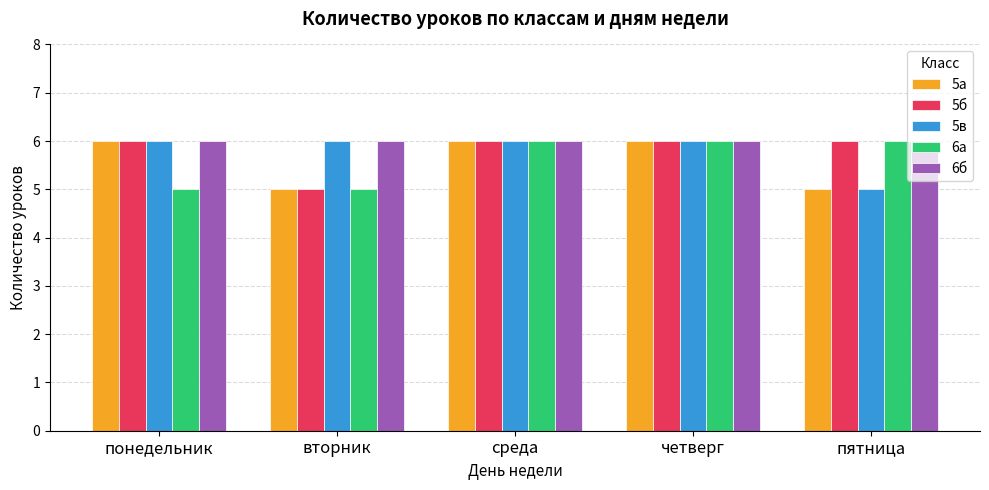

The 6а series shows 8 at понедельник. True or false?

False